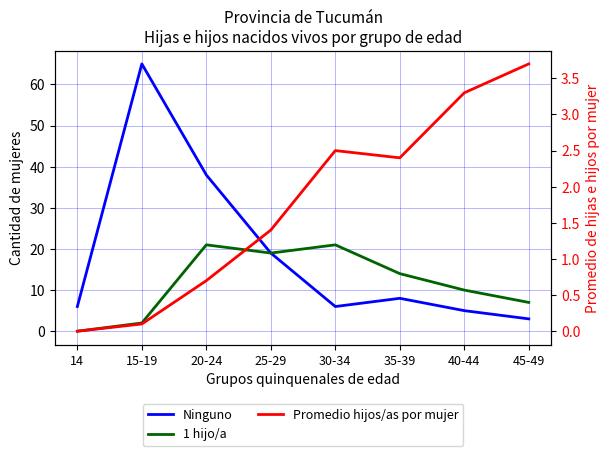

Between 14 and 20-24, which series saw the biggest shift?

Ninguno